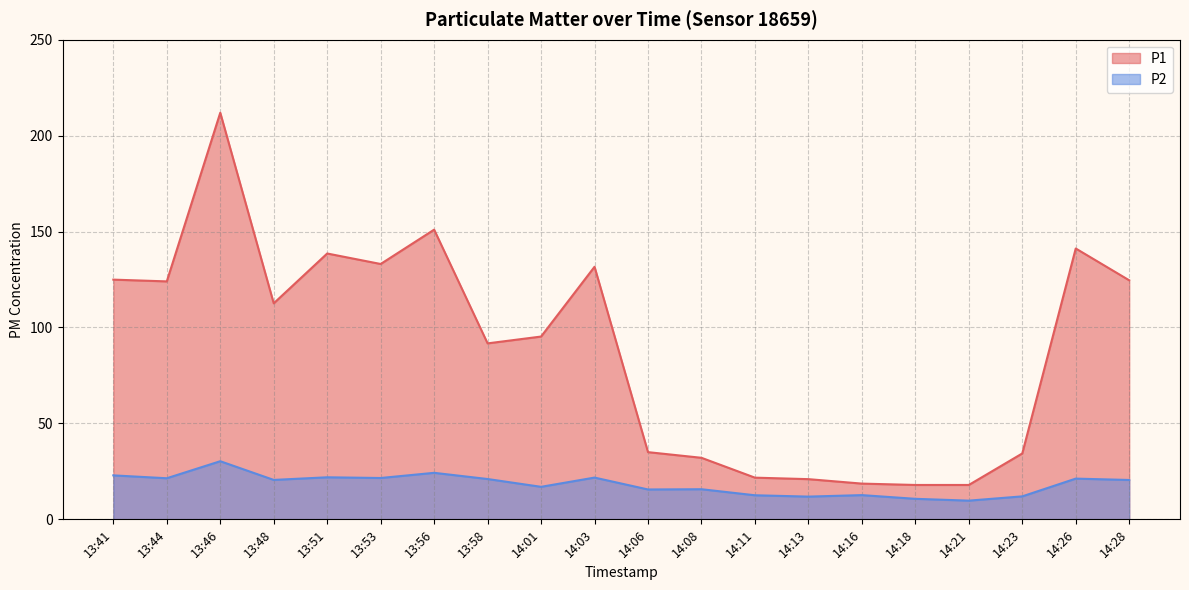

List the labels in order of P2 value, smallest first.

14:21, 14:18, 14:13, 14:23, 14:11, 14:16, 14:06, 14:08, 14:01, 14:28, 13:48, 13:58, 14:26, 13:44, 13:53, 14:03, 13:51, 13:41, 13:56, 13:46